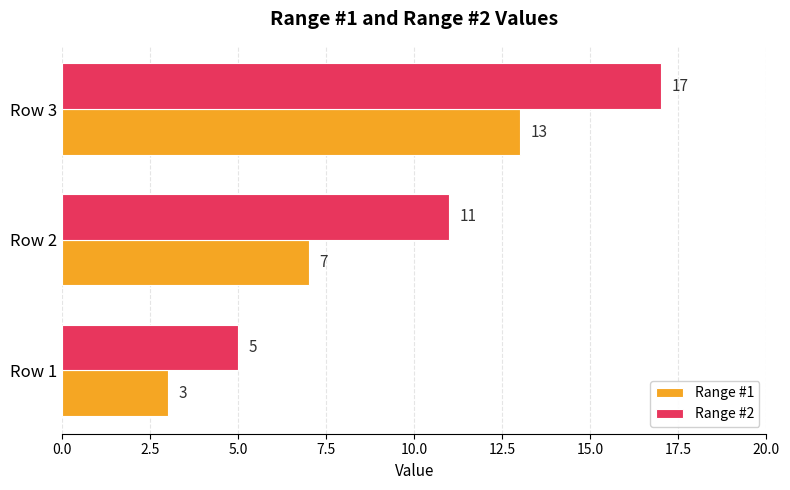

Where is Range #2 nearest to the value 11?

Row 2